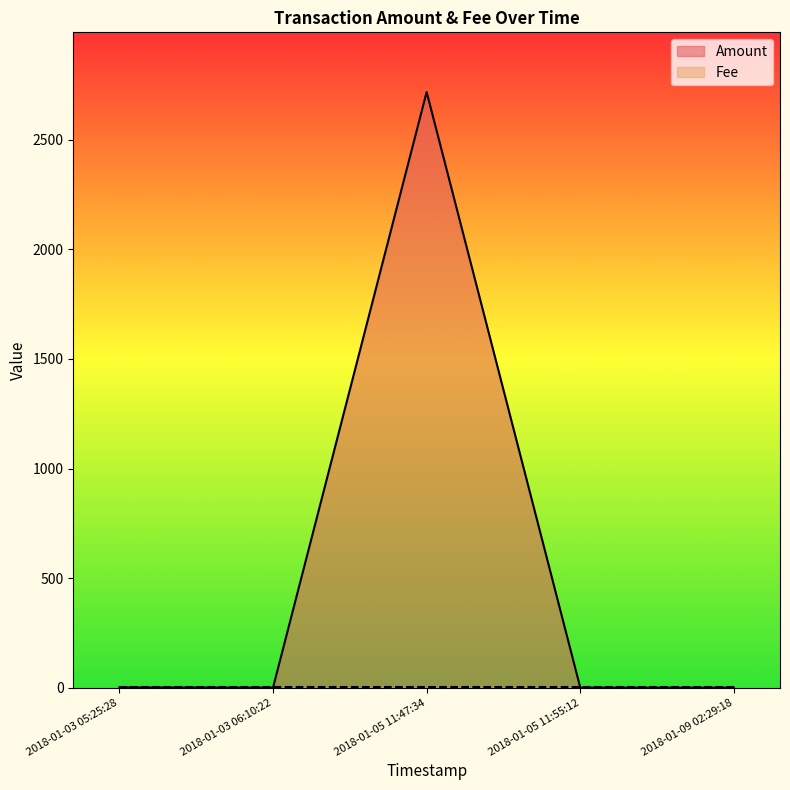

Is it true that the value at 2018-01-05 11:47:34 is 1546.9?

False